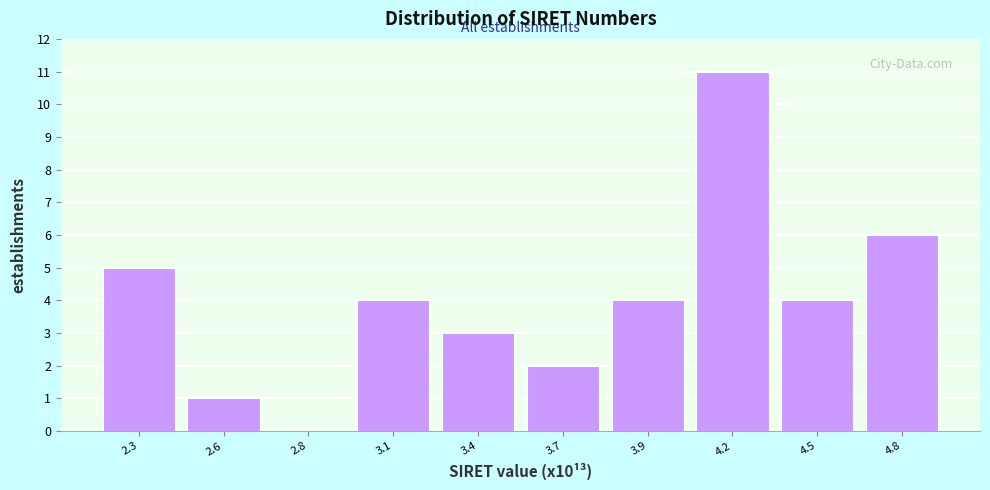

Reading left to right, list all the values displayed in this chart.

2.3=5	2.6=1	2.8=0	3.1=4	3.4=3	3.7=2	3.9=4	4.2=11	4.5=4	4.8=6